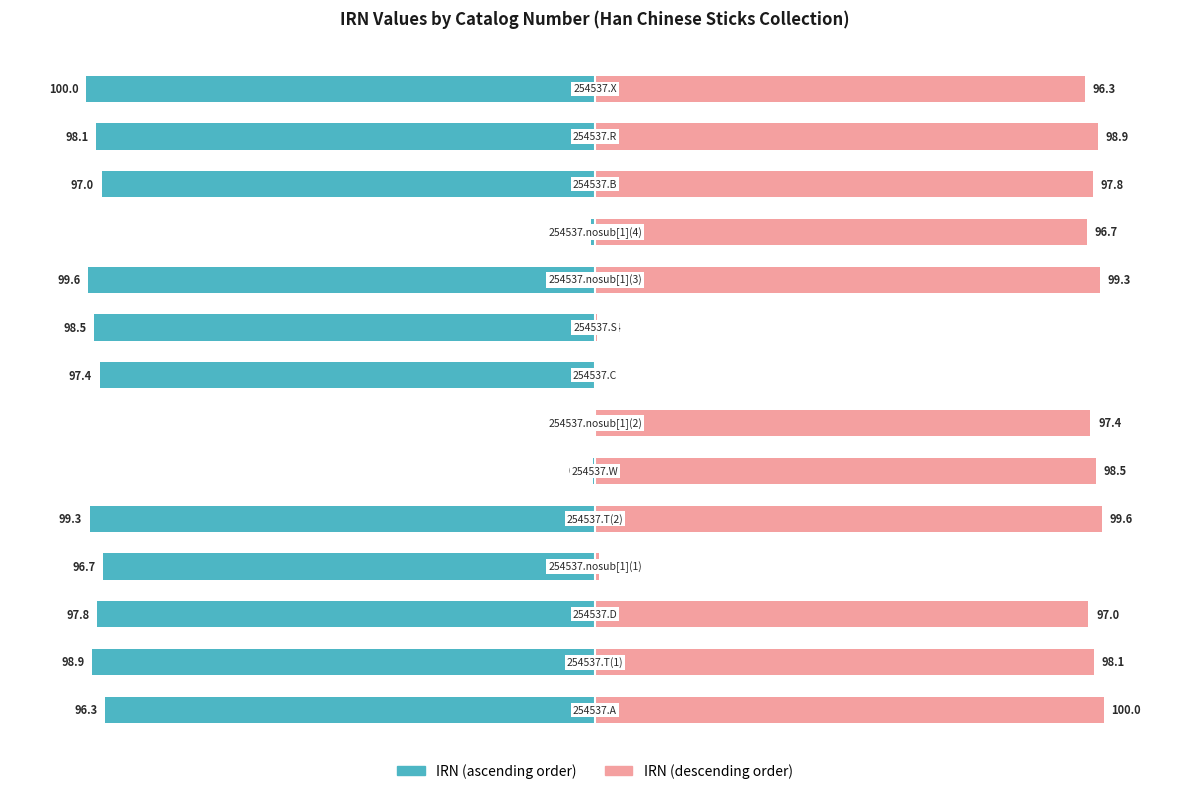

How many negative values does the IRN (left series) series have?

13